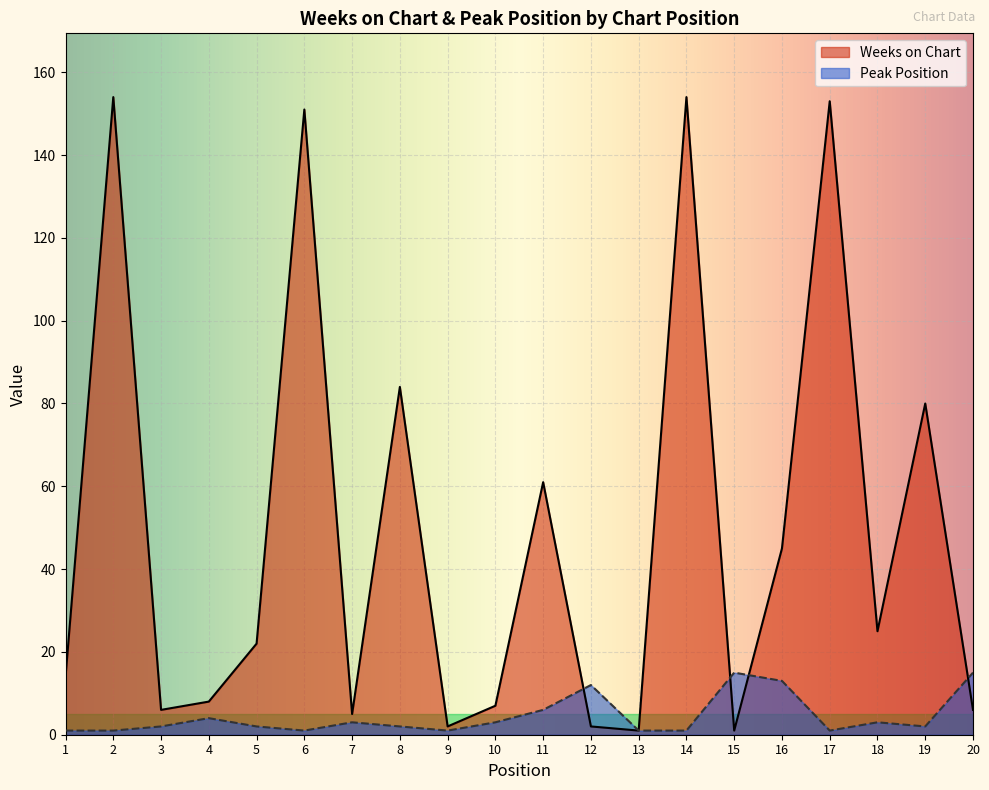

How many times do Weeks on Chart and Peak Position cross each other?

4